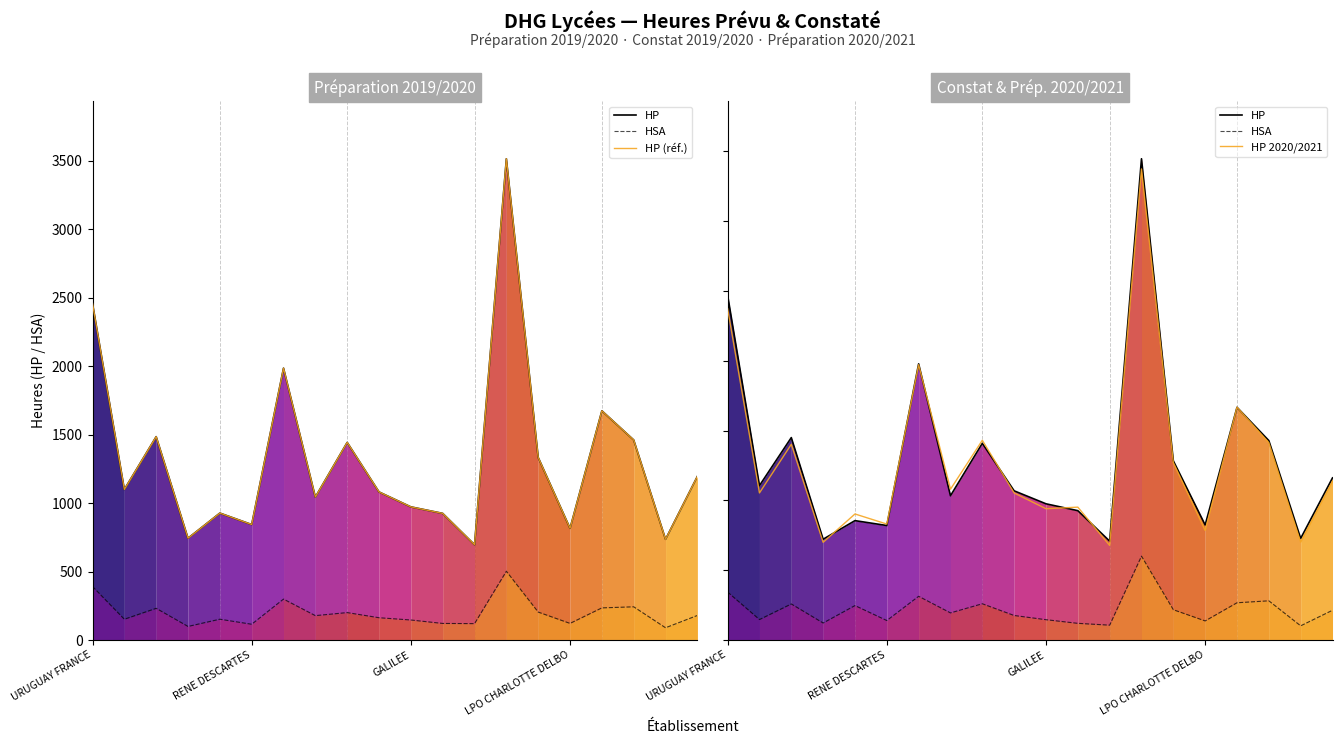

True or false: HP (réf.) has a value of 1248.1 at LPO CHARLOTTE DELBO.

False